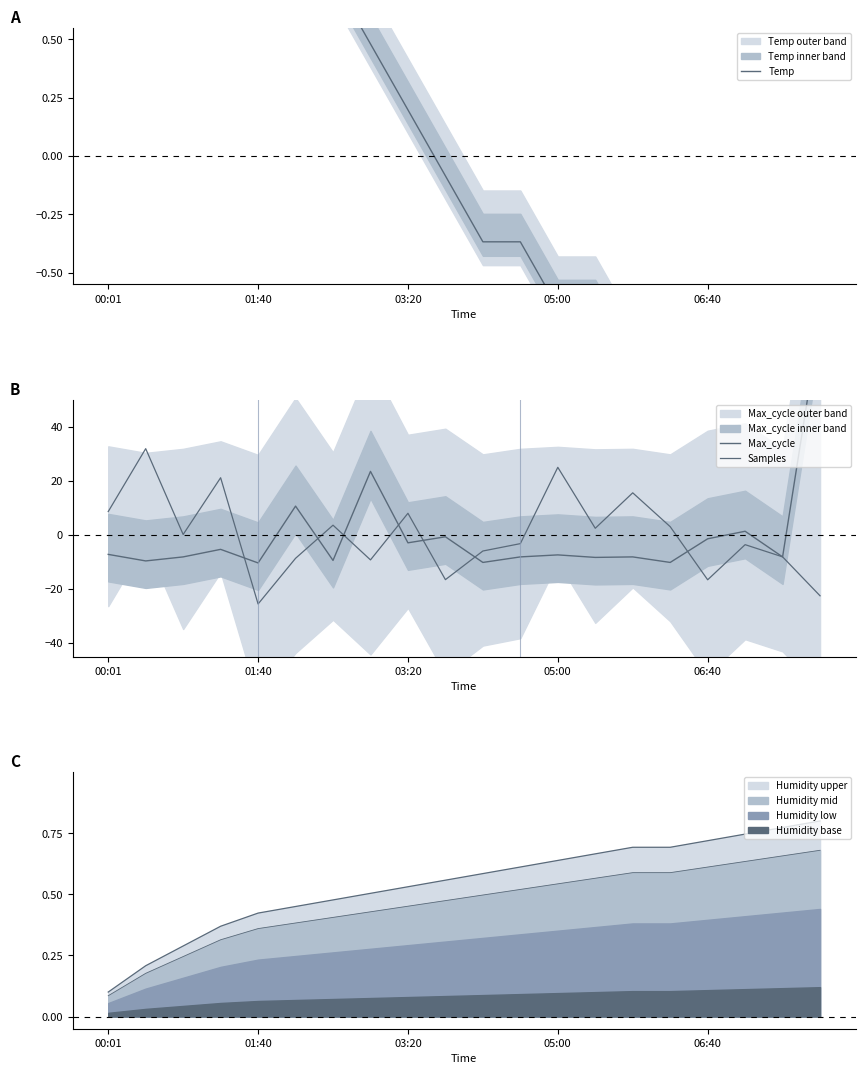

What is the total value across all series at 10?

-16.5